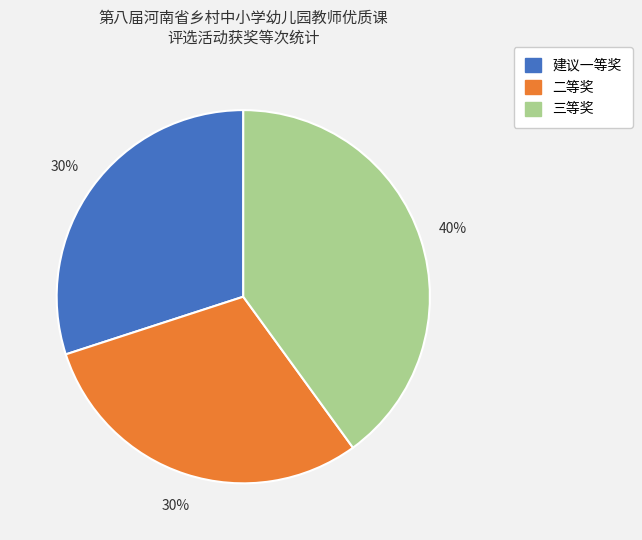

To the nearest percent, what is the average slice percentage?

33%